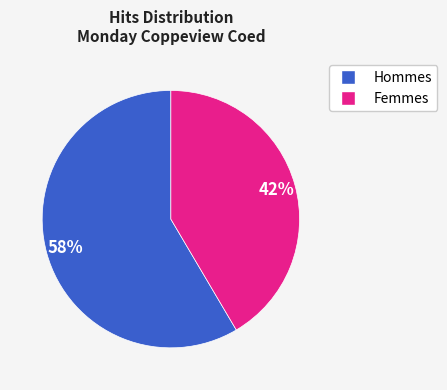

To the nearest percent, what is the average slice percentage?

50%